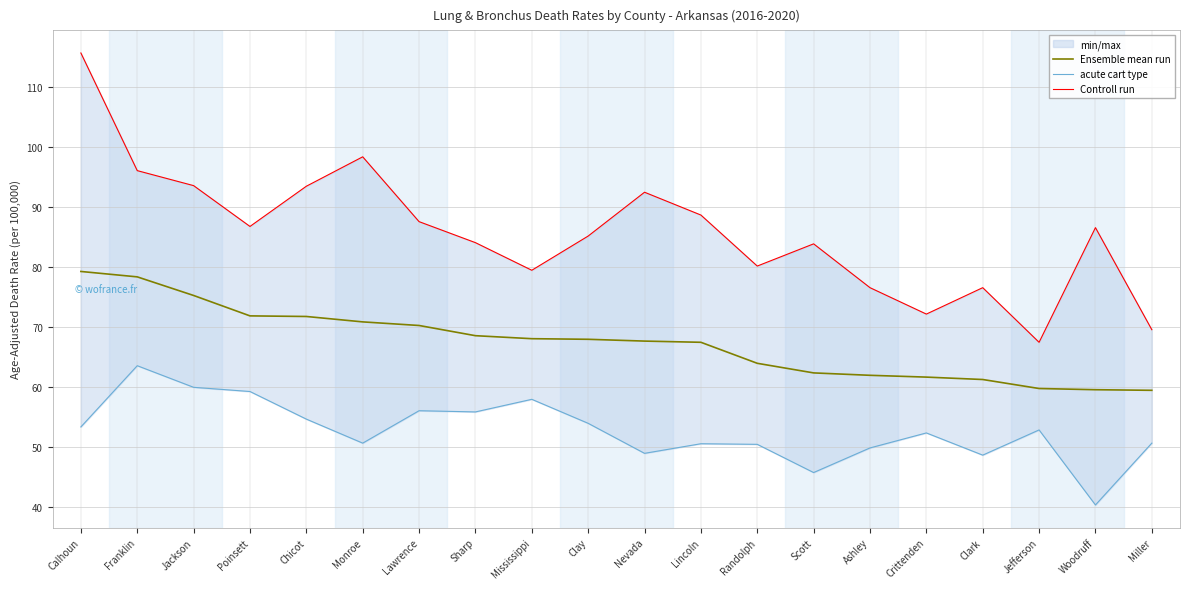

Where is Controll run nearest to the value 91?

Nevada